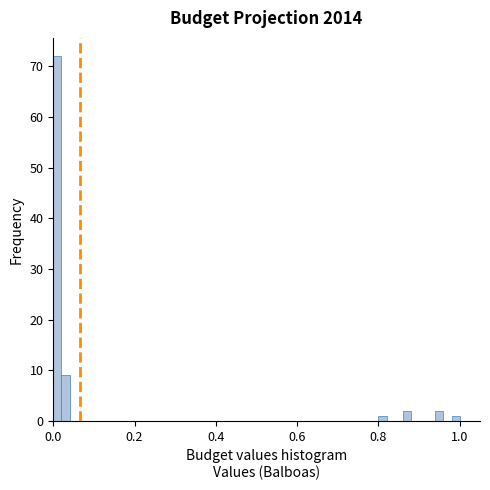

Read against the x-axis, roughly where is the centre of the tallest bar?

0.00